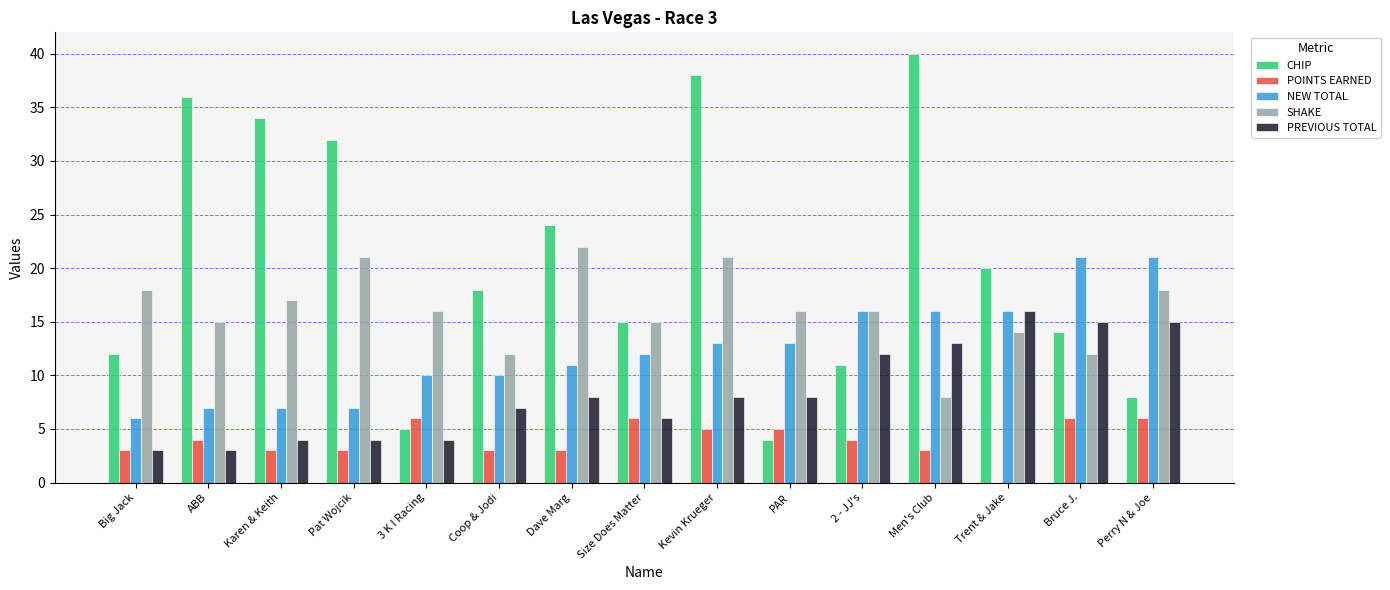

Reading left to right, what are all the values shown in this chart?

CHIP: 12	36	34	32	5	18	24	15	38	4	11	40	20	14	8
POINTS EARNED: 3	4	3	3	6	3	3	6	5	5	4	3	0	6	6
NEW TOTAL: 6	7	7	7	10	10	11	12	13	13	16	16	16	21	21
SHAKE: 18	15	17	21	16	12	22	15	21	16	16	8	14	12	18
PREVIOUS TOTAL: 3	3	4	4	4	7	8	6	8	8	12	13	16	15	15